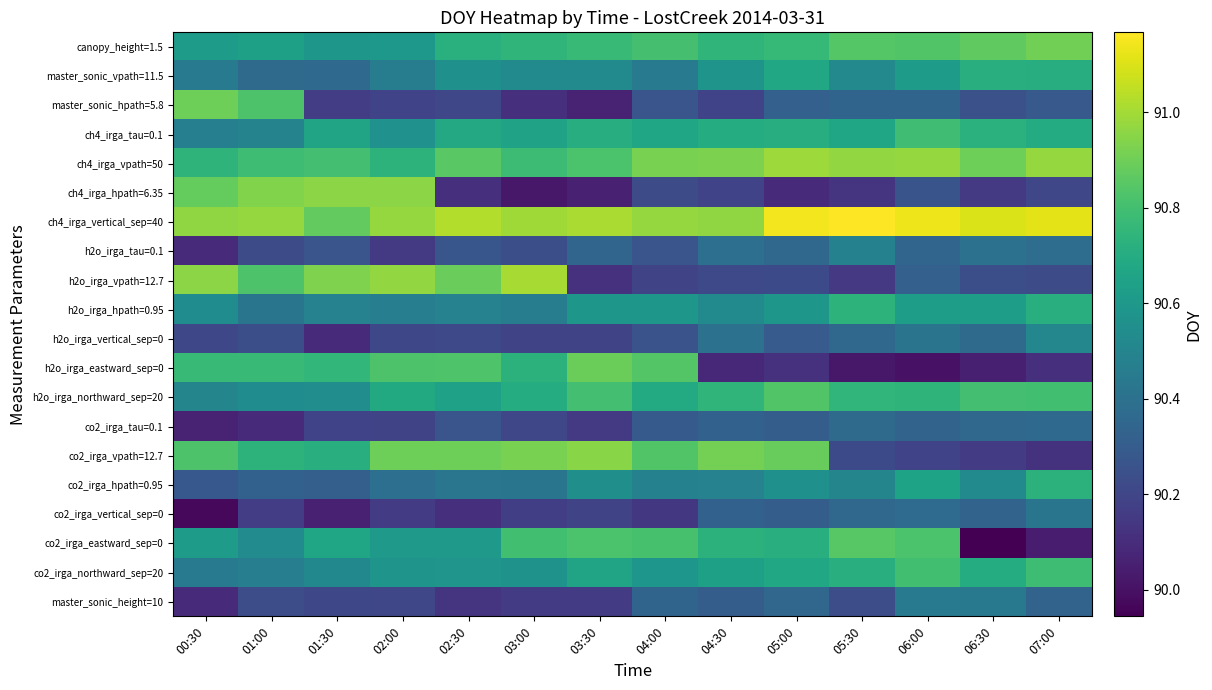

What is the total value across all series at 04:00?

1810.6